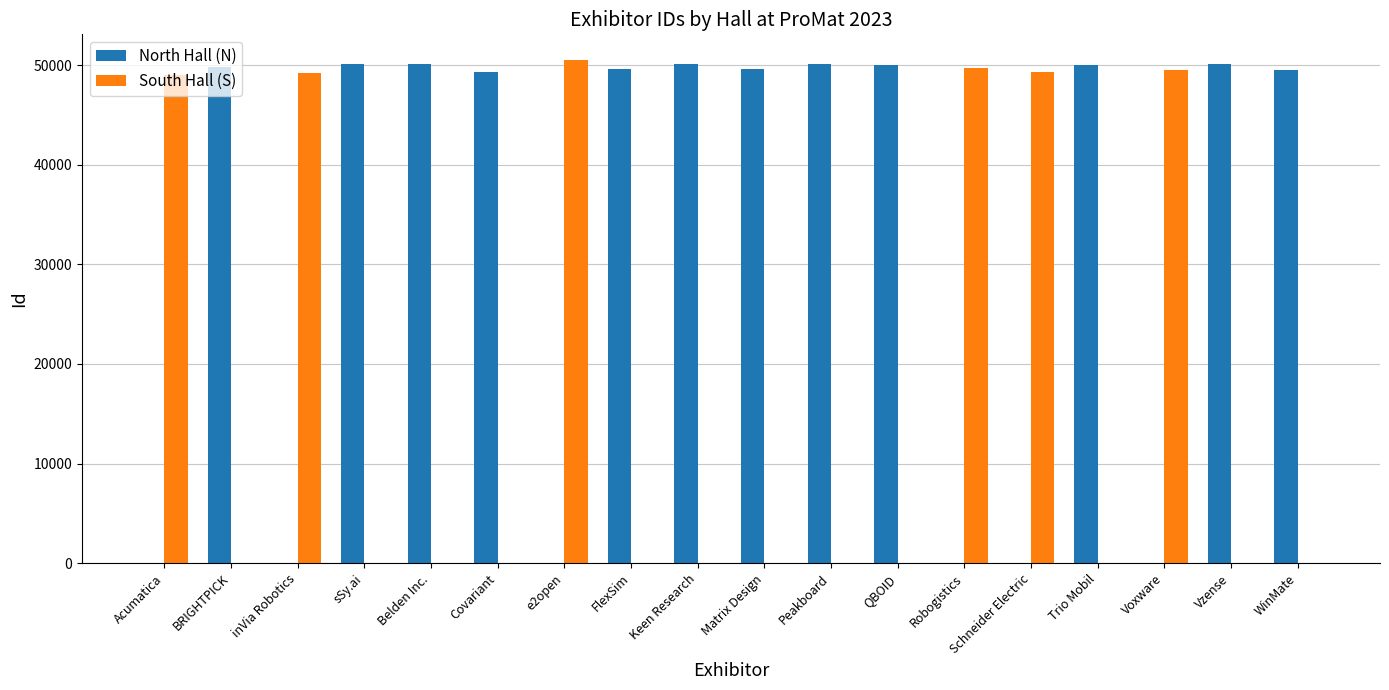

What value does the North Hall (N) series have at FlexSim?

49566